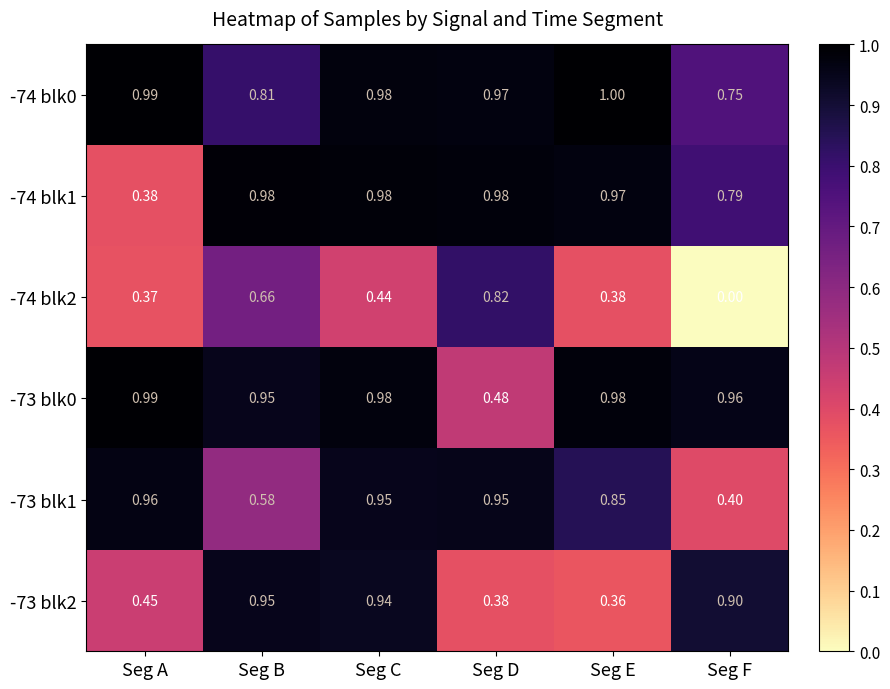

Between Seg A and Seg F, which series saw the biggest shift?

-73 blk1